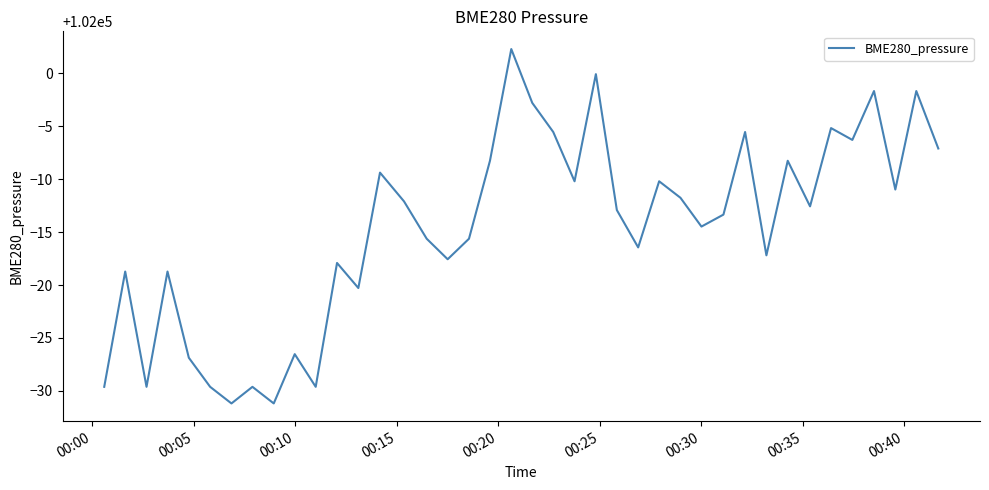

What is the smallest value displayed?

101968.8